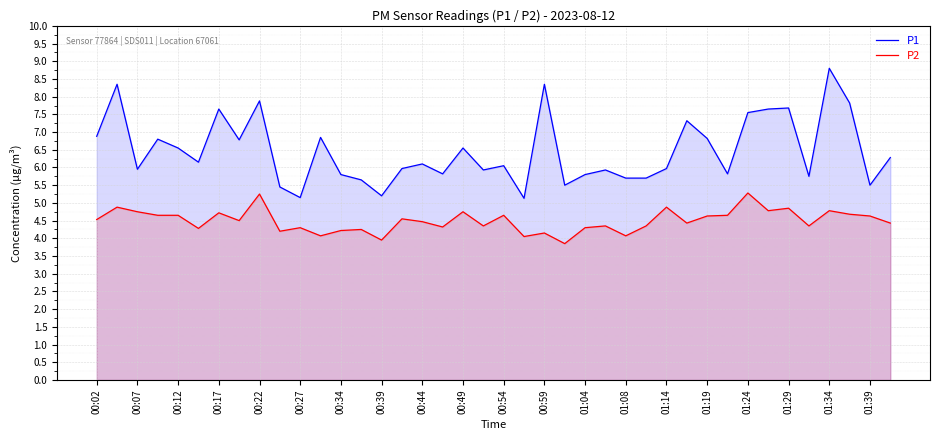

Between 00:54 and 01:34, which series saw the biggest shift?

P1